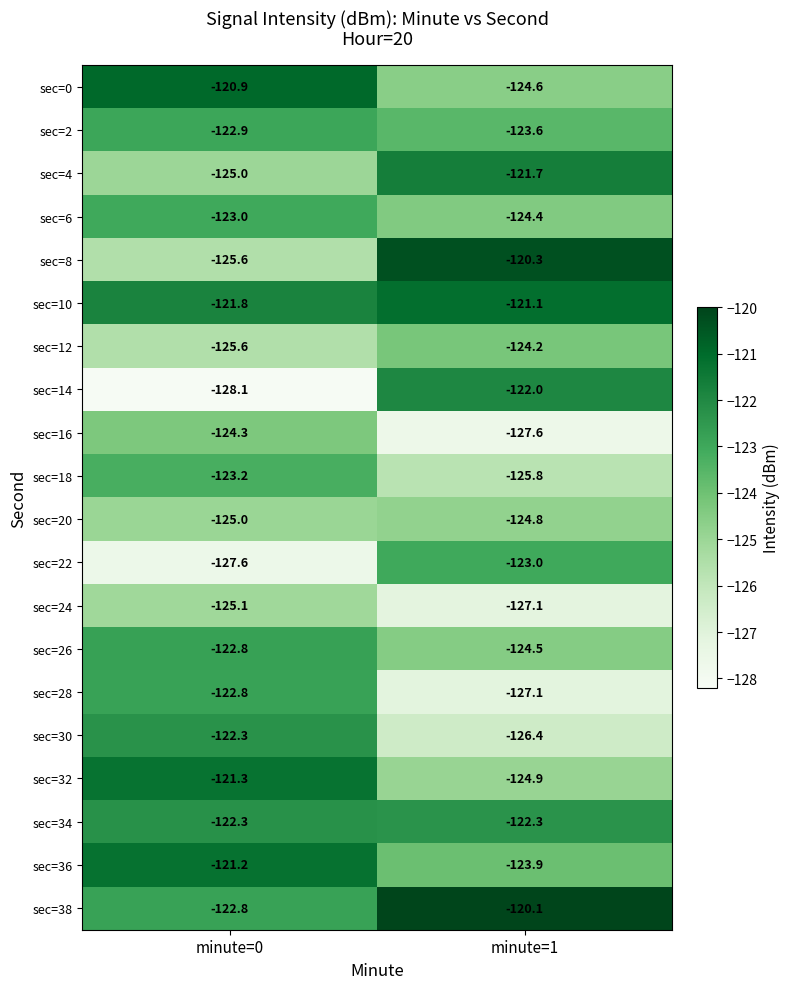

What is the difference between the sec=6 values at minute=0 and minute=1?

1.4